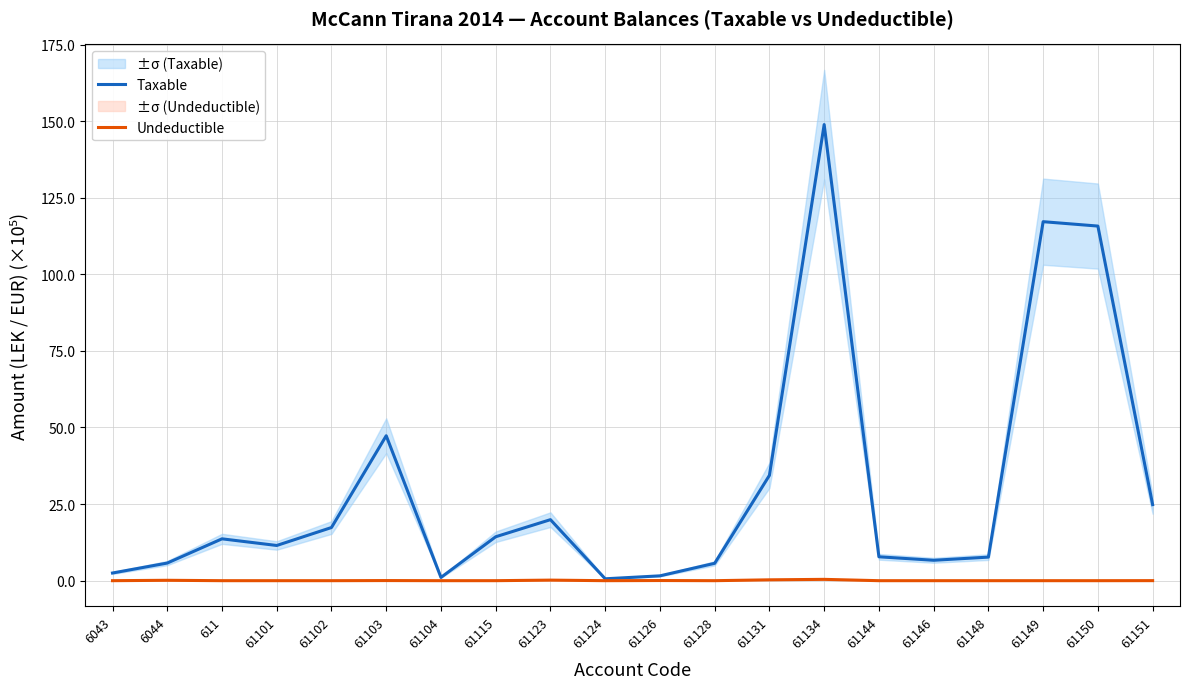

How many interior local peaks does the Taxable series have?

5